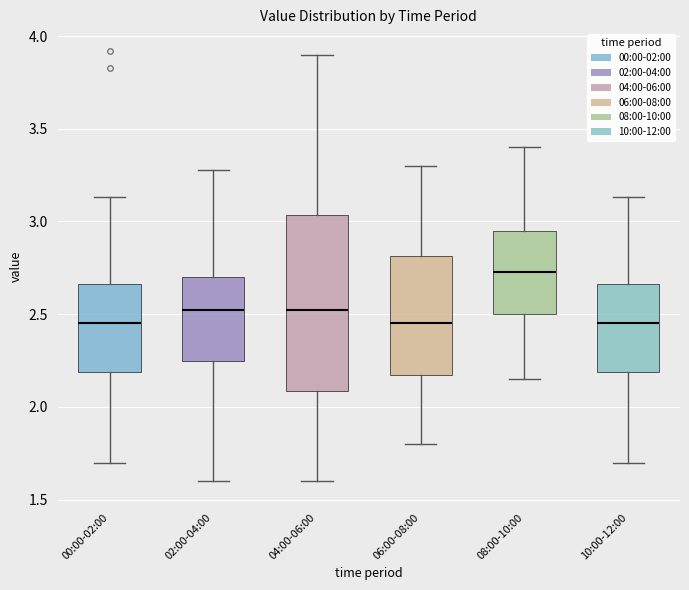

Where does the median line of the box for 04:00-06:00 sit on the y-axis? The values are not printed on the chart, so give them approximately, as read against the axis.

2.55